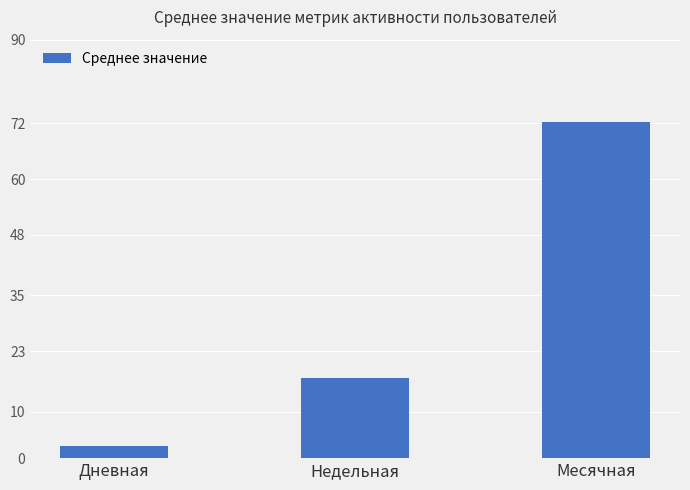

Between Дневная and Месячная, which is larger?

Месячная